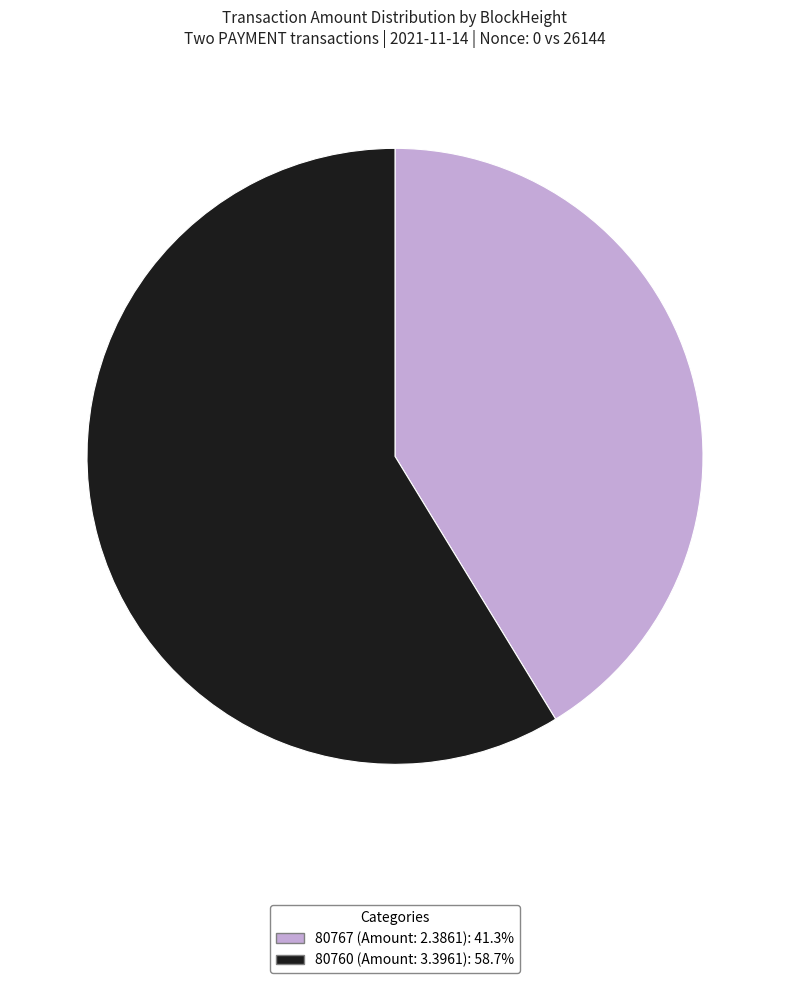

Is it true that 80767 is 1% of the pie?

False